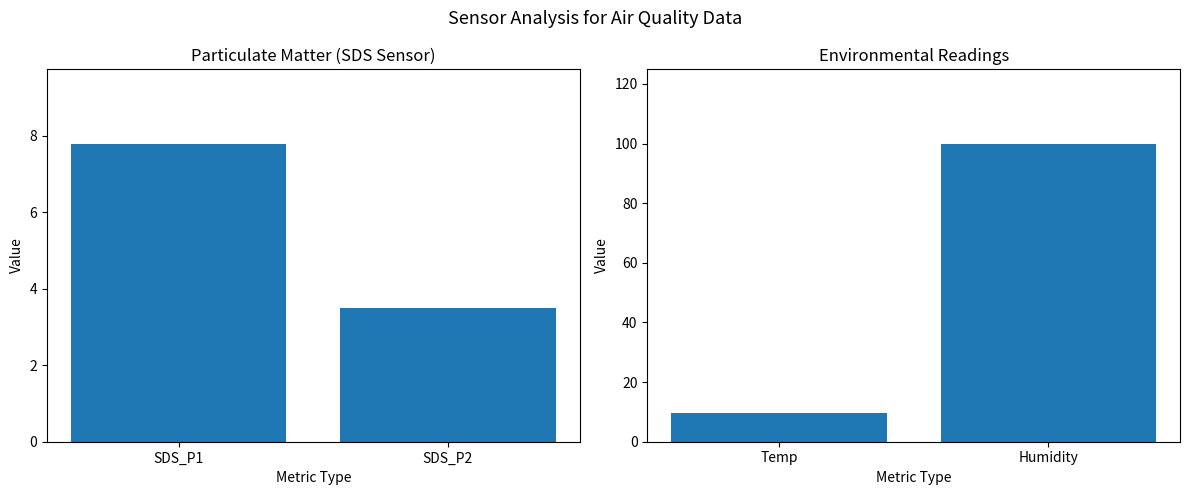

What is the value of the Environmental Mean bar at the 2nd from the left?

99.9